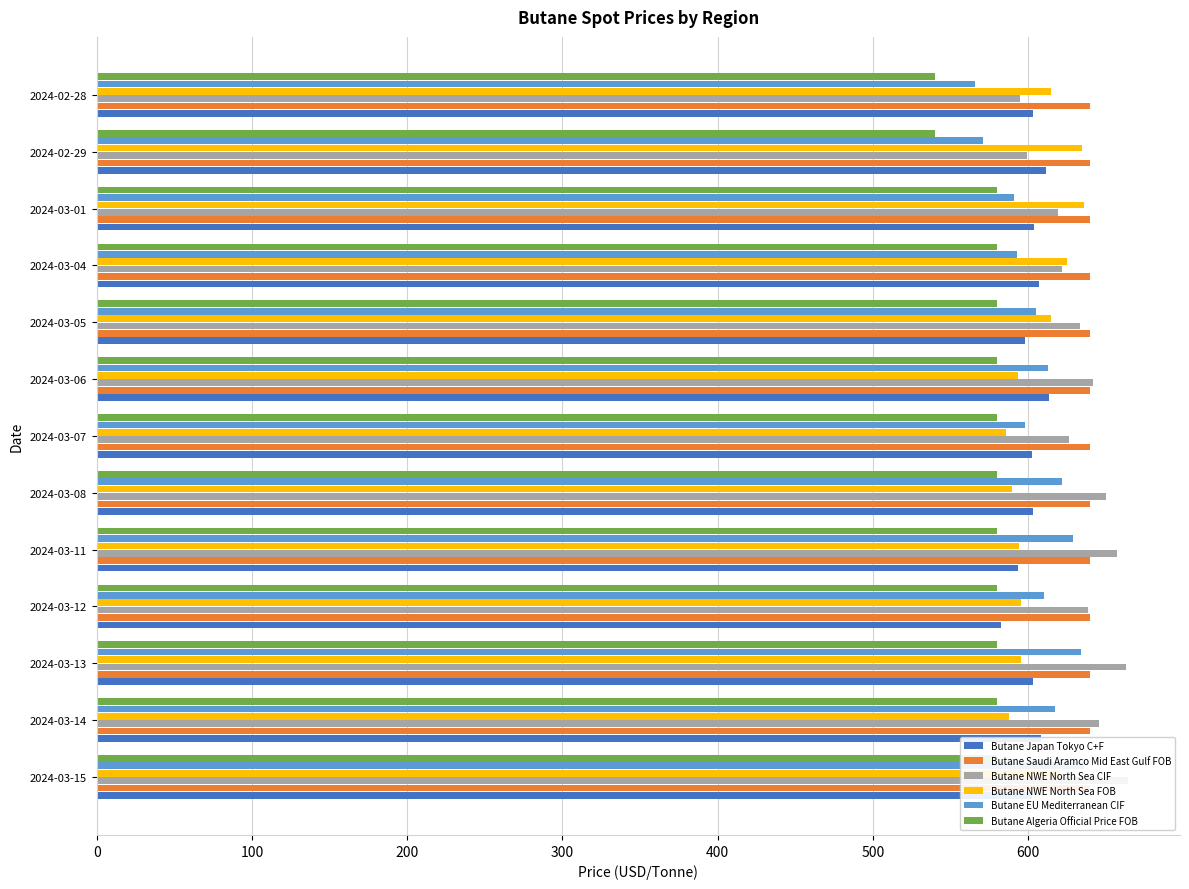

Is the value of Butane Algeria Official Price FOB at 2024-03-08 greater than the value of Butane EU Mediterranean CIF at 2024-03-12?

No